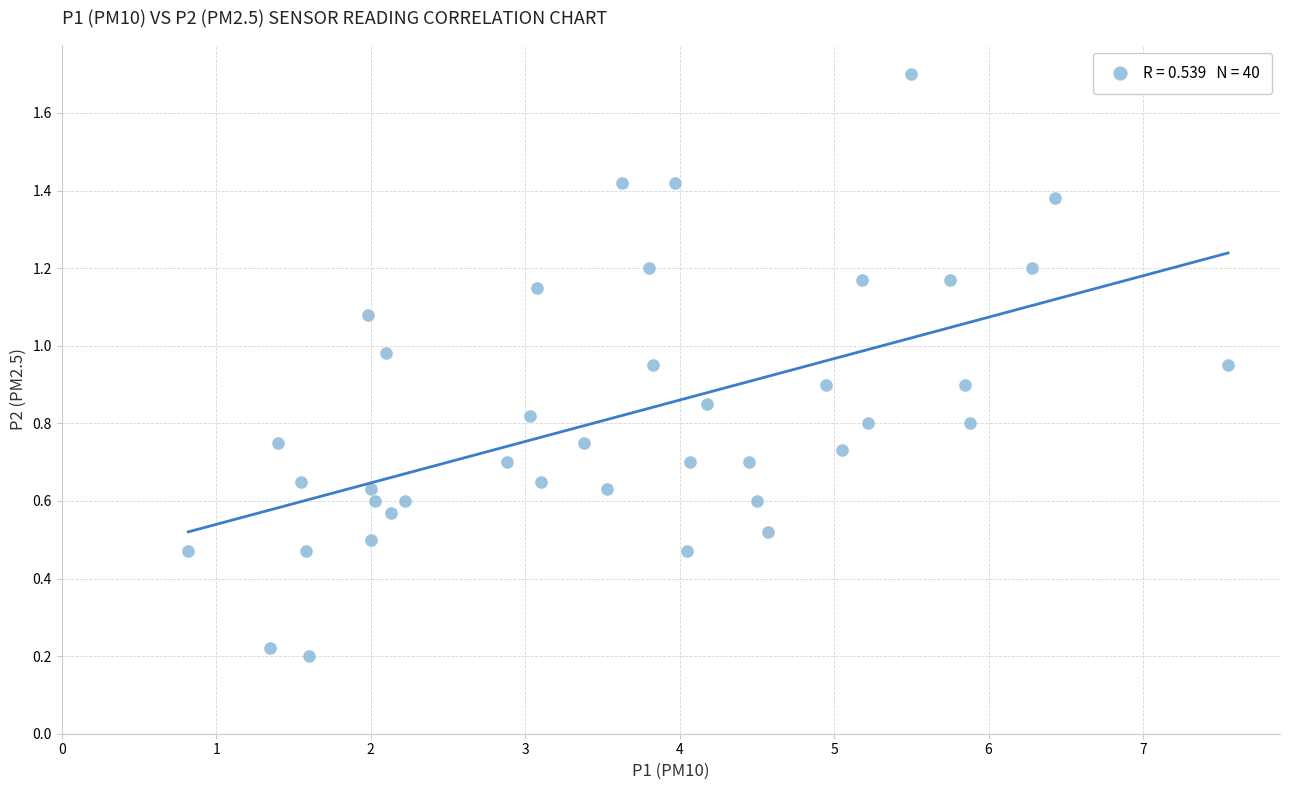

What is the range of X values (max minus min)?

6.7